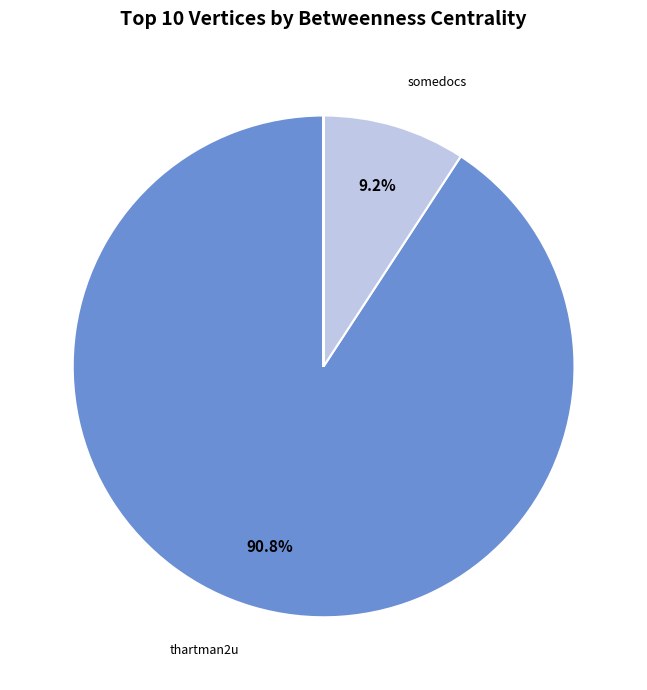

How many segments does this pie chart have?

10